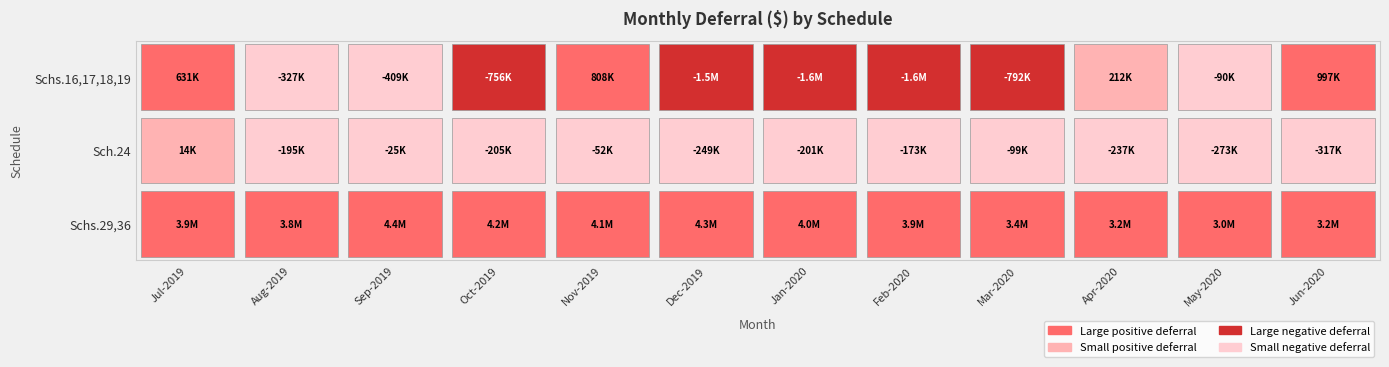

The value of Schs.16,17,18,19 at 6 is -1594359.5. True or false?

True